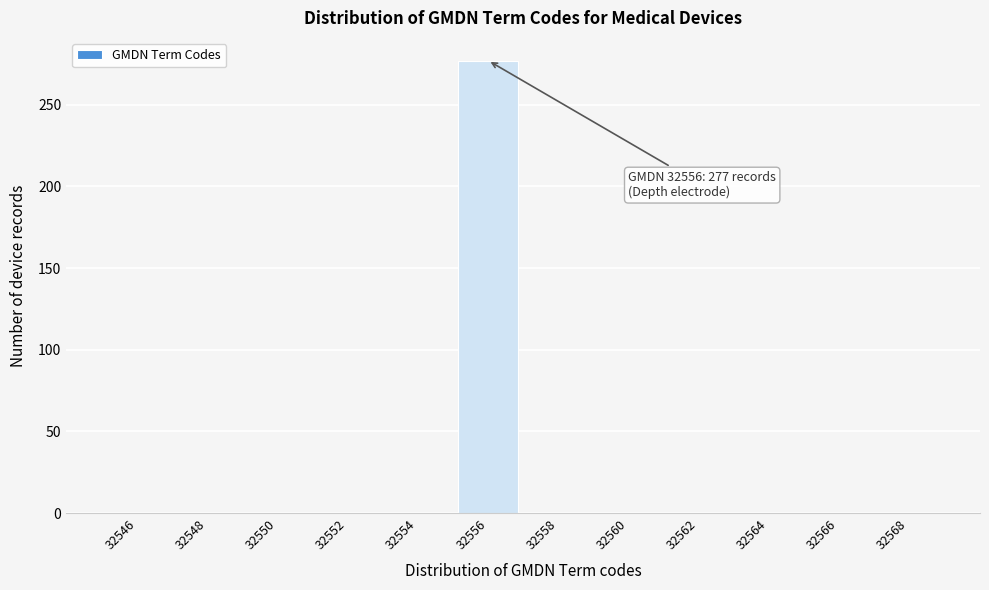

Reading right to left, extract all data points from this chart.

32568=0	32566=0	32564=0	32562=0	32560=0	32558=0	32556=277	32554=0	32552=0	32550=0	32548=0	32546=0